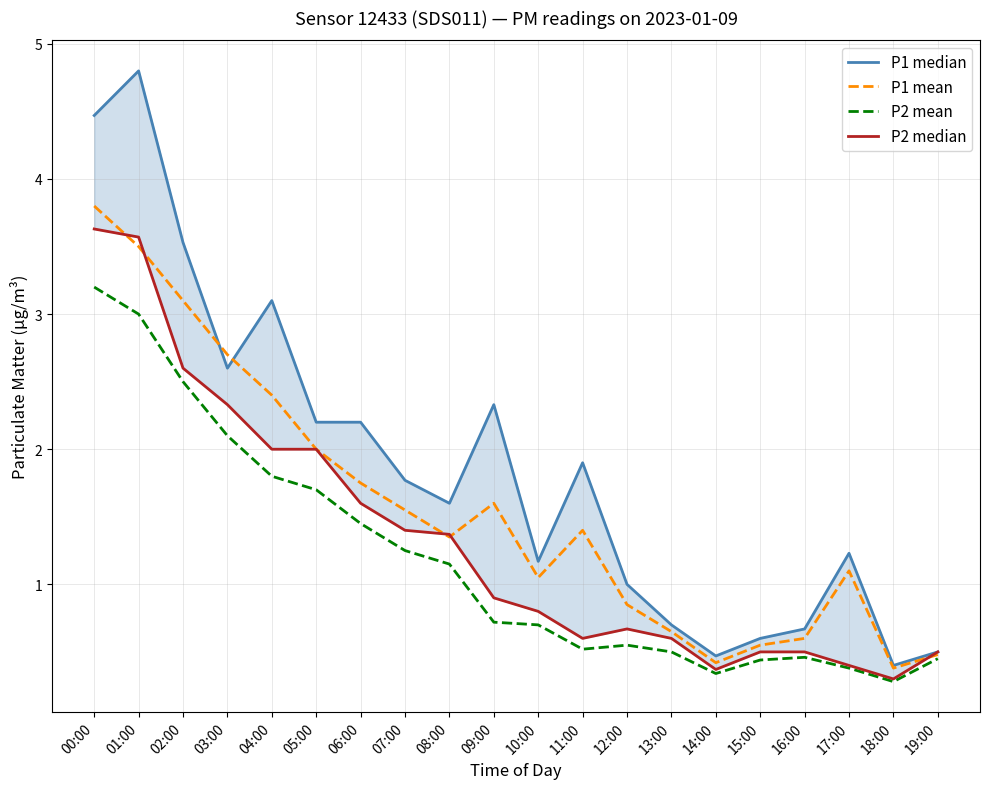

What is the sum of the P1 mean values at 11:00 and 13:00?

2.0